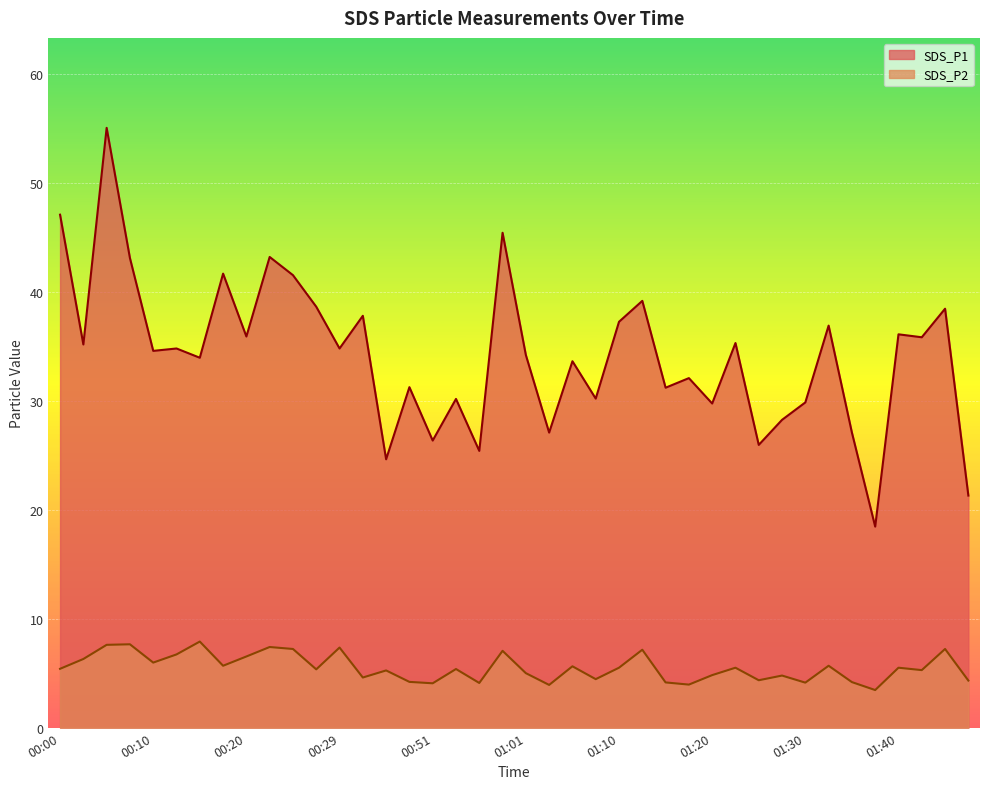

What is the minimum value for SDS_P1?

18.4